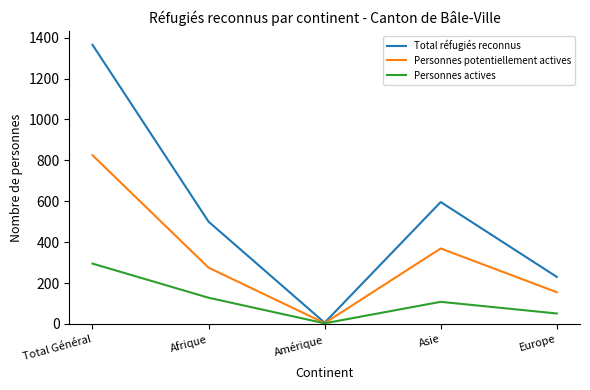

What are all the series names shown in the legend?

Total réfugiés reconnus, Personnes potentiellement actives, Personnes actives